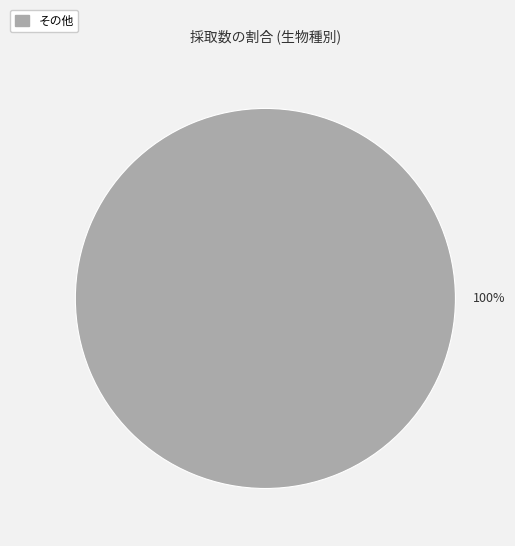

Is there any slice that represents more than half of the pie?

Yes